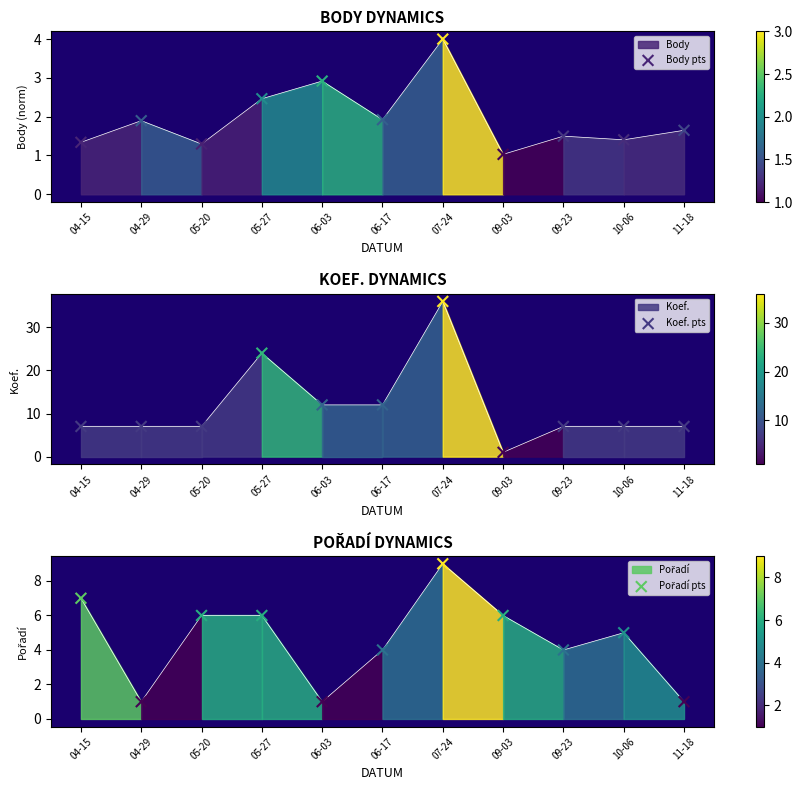

Which series contains the lowest Y value?

Koef. pts